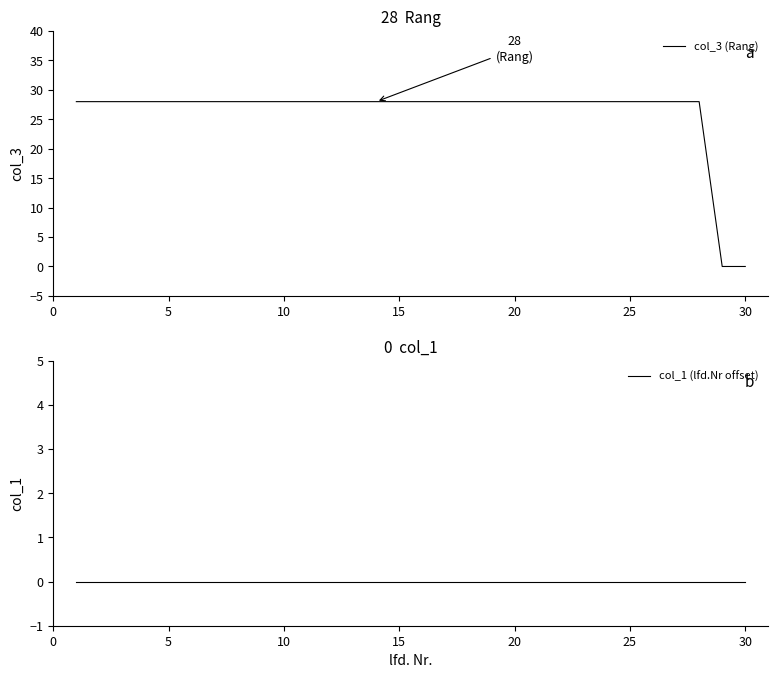

What is the highest value of the col_3 (Rang) series?

28